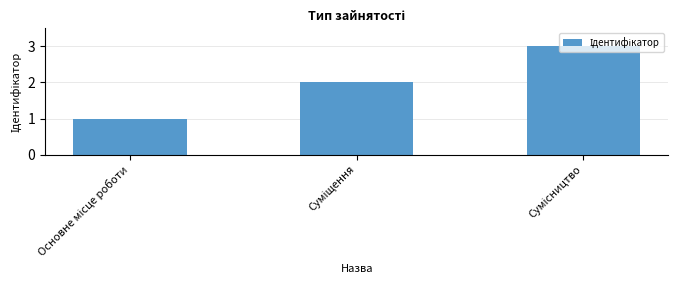

What is the greatest value displayed?

3